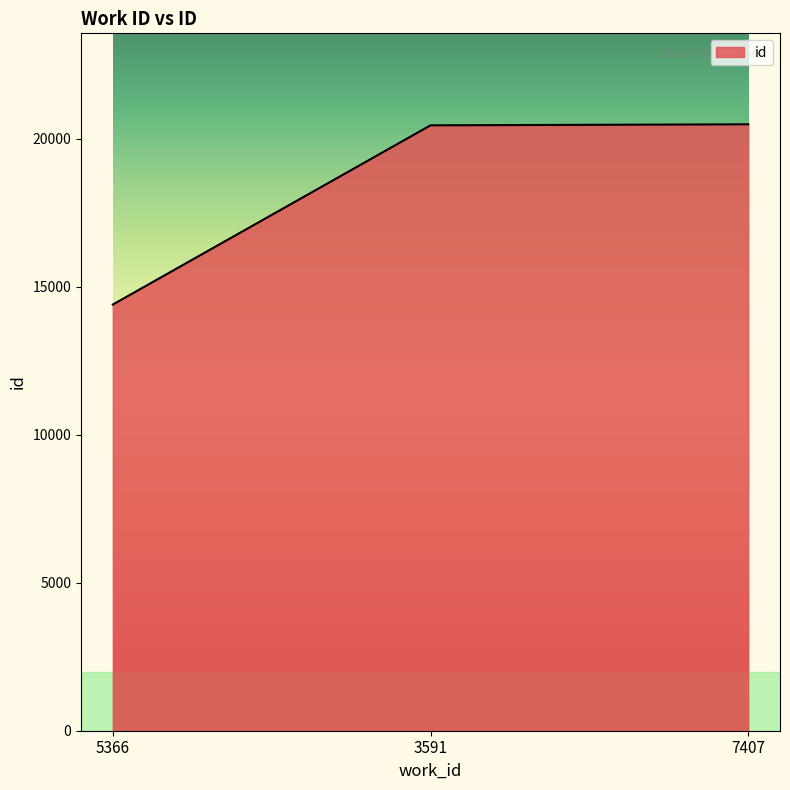

Approximately how many times larger is the value at 3591 compared to 5366?

1.4